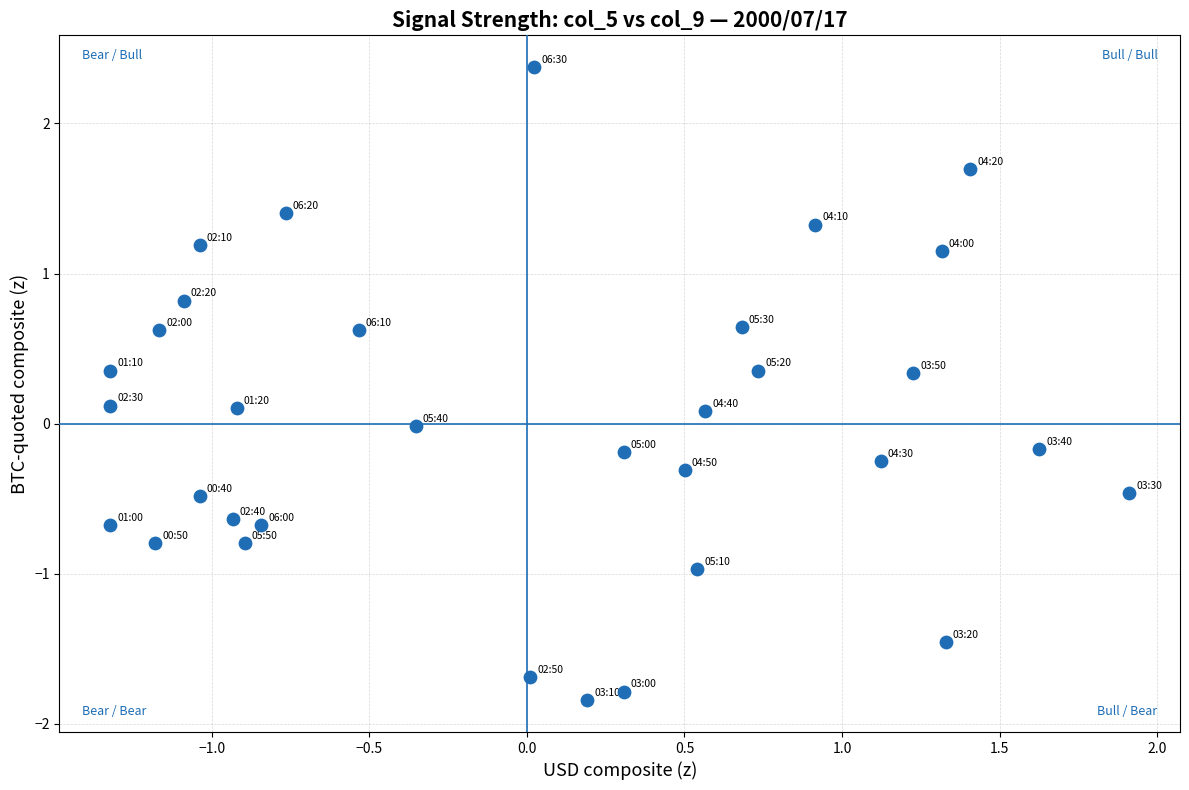

What is the range of Y values (max minus min)?

4.2